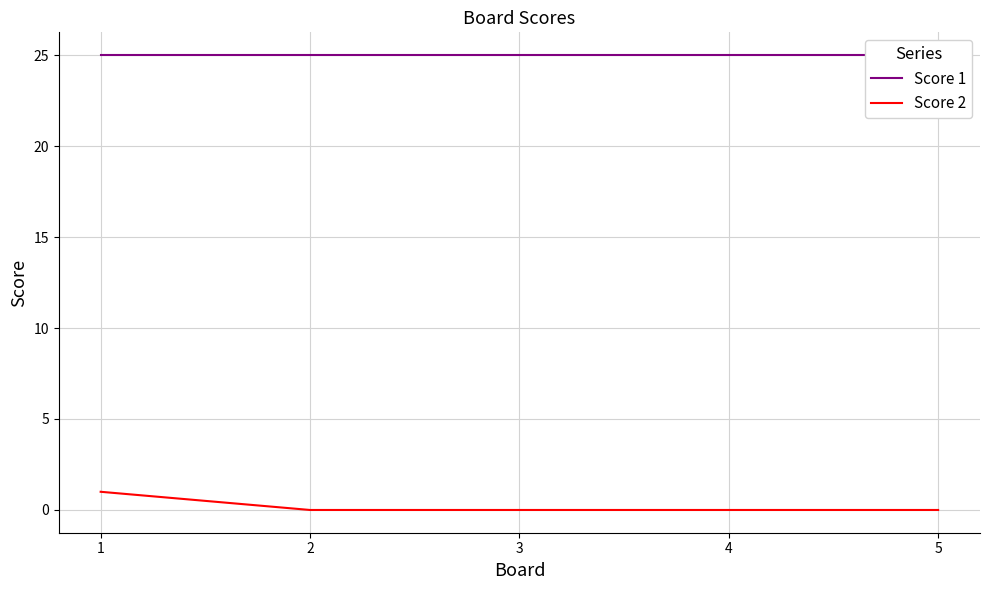

What is the difference between the highest and lowest values at 4?

25